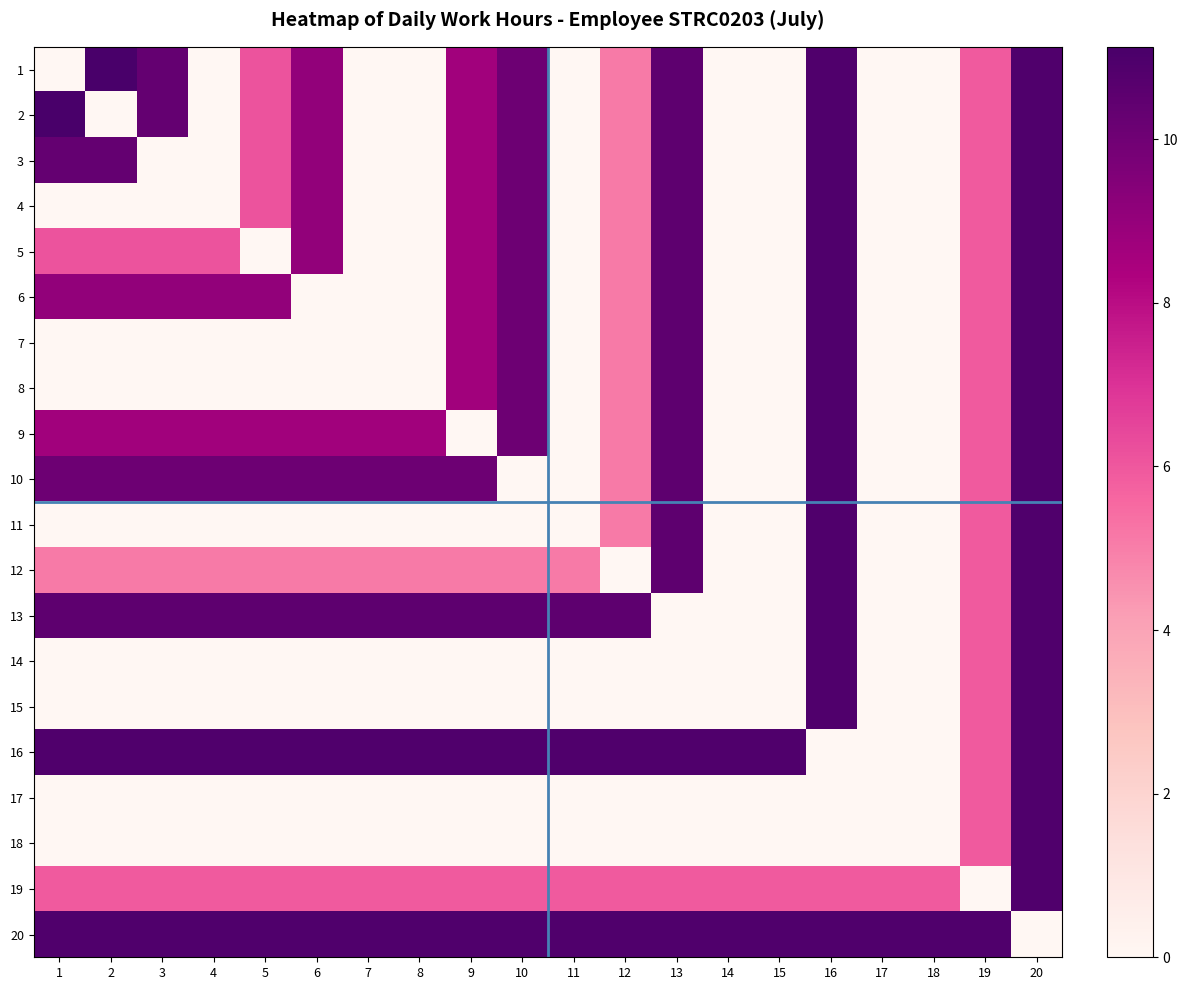

Reading right to left, what are all the values shown in this chart?

1: 20=10.9	19=5.9	18=0.0	17=0.0	16=10.9	15=0.0	14=0.0	13=10.5	12=5.1	11=0.0	10=10.1	9=8.7	8=0.0	7=0.0	6=9.1	5=6.1	4=0.0	3=10.3	2=11.1	1=0.0
2: 20=10.9	19=5.9	18=0.0	17=0.0	16=10.9	15=0.0	14=0.0	13=10.5	12=5.1	11=0.0	10=10.1	9=8.7	8=0.0	7=0.0	6=9.1	5=6.1	4=0.0	3=10.3	2=0.0	1=11.1
3: 20=10.9	19=5.9	18=0.0	17=0.0	16=10.9	15=0.0	14=0.0	13=10.5	12=5.1	11=0.0	10=10.1	9=8.7	8=0.0	7=0.0	6=9.1	5=6.1	4=0.0	3=0.0	2=10.3	1=10.3
4: 20=10.9	19=5.9	18=0.0	17=0.0	16=10.9	15=0.0	14=0.0	13=10.5	12=5.1	11=0.0	10=10.1	9=8.7	8=0.0	7=0.0	6=9.1	5=6.1	4=0.0	3=0.0	2=0.0	1=0.0
5: 20=10.9	19=5.9	18=0.0	17=0.0	16=10.9	15=0.0	14=0.0	13=10.5	12=5.1	11=0.0	10=10.1	9=8.7	8=0.0	7=0.0	6=9.1	5=0.0	4=6.1	3=6.1	2=6.1	1=6.1
6: 20=10.9	19=5.9	18=0.0	17=0.0	16=10.9	15=0.0	14=0.0	13=10.5	12=5.1	11=0.0	10=10.1	9=8.7	8=0.0	7=0.0	6=0.0	5=9.1	4=9.1	3=9.1	2=9.1	1=9.1
7: 20=10.9	19=5.9	18=0.0	17=0.0	16=10.9	15=0.0	14=0.0	13=10.5	12=5.1	11=0.0	10=10.1	9=8.7	8=0.0	7=0.0	6=0.0	5=0.0	4=0.0	3=0.0	2=0.0	1=0.0
8: 20=10.9	19=5.9	18=0.0	17=0.0	16=10.9	15=0.0	14=0.0	13=10.5	12=5.1	11=0.0	10=10.1	9=8.7	8=0.0	7=0.0	6=0.0	5=0.0	4=0.0	3=0.0	2=0.0	1=0.0
9: 20=10.9	19=5.9	18=0.0	17=0.0	16=10.9	15=0.0	14=0.0	13=10.5	12=5.1	11=0.0	10=10.1	9=0.0	8=8.7	7=8.7	6=8.7	5=8.7	4=8.7	3=8.7	2=8.7	1=8.7
10: 20=10.9	19=5.9	18=0.0	17=0.0	16=10.9	15=0.0	14=0.0	13=10.5	12=5.1	11=0.0	10=0.0	9=10.1	8=10.1	7=10.1	6=10.1	5=10.1	4=10.1	3=10.1	2=10.1	1=10.1
11: 20=10.9	19=5.9	18=0.0	17=0.0	16=10.9	15=0.0	14=0.0	13=10.5	12=5.1	11=0.0	10=0.0	9=0.0	8=0.0	7=0.0	6=0.0	5=0.0	4=0.0	3=0.0	2=0.0	1=0.0
12: 20=10.9	19=5.9	18=0.0	17=0.0	16=10.9	15=0.0	14=0.0	13=10.5	12=0.0	11=5.1	10=5.1	9=5.1	8=5.1	7=5.1	6=5.1	5=5.1	4=5.1	3=5.1	2=5.1	1=5.1
13: 20=10.9	19=5.9	18=0.0	17=0.0	16=10.9	15=0.0	14=0.0	13=0.0	12=10.5	11=10.5	10=10.5	9=10.5	8=10.5	7=10.5	6=10.5	5=10.5	4=10.5	3=10.5	2=10.5	1=10.5
14: 20=10.9	19=5.9	18=0.0	17=0.0	16=10.9	15=0.0	14=0.0	13=0.0	12=0.0	11=0.0	10=0.0	9=0.0	8=0.0	7=0.0	6=0.0	5=0.0	4=0.0	3=0.0	2=0.0	1=0.0
15: 20=10.9	19=5.9	18=0.0	17=0.0	16=10.9	15=0.0	14=0.0	13=0.0	12=0.0	11=0.0	10=0.0	9=0.0	8=0.0	7=0.0	6=0.0	5=0.0	4=0.0	3=0.0	2=0.0	1=0.0
16: 20=10.9	19=5.9	18=0.0	17=0.0	16=0.0	15=10.9	14=10.9	13=10.9	12=10.9	11=10.9	10=10.9	9=10.9	8=10.9	7=10.9	6=10.9	5=10.9	4=10.9	3=10.9	2=10.9	1=10.9
17: 20=10.9	19=5.9	18=0.0	17=0.0	16=0.0	15=0.0	14=0.0	13=0.0	12=0.0	11=0.0	10=0.0	9=0.0	8=0.0	7=0.0	6=0.0	5=0.0	4=0.0	3=0.0	2=0.0	1=0.0
18: 20=10.9	19=5.9	18=0.0	17=0.0	16=0.0	15=0.0	14=0.0	13=0.0	12=0.0	11=0.0	10=0.0	9=0.0	8=0.0	7=0.0	6=0.0	5=0.0	4=0.0	3=0.0	2=0.0	1=0.0
19: 20=10.9	19=0.0	18=5.9	17=5.9	16=5.9	15=5.9	14=5.9	13=5.9	12=5.9	11=5.9	10=5.9	9=5.9	8=5.9	7=5.9	6=5.9	5=5.9	4=5.9	3=5.9	2=5.9	1=5.9
20: 20=0.0	19=10.9	18=10.9	17=10.9	16=10.9	15=10.9	14=10.9	13=10.9	12=10.9	11=10.9	10=10.9	9=10.9	8=10.9	7=10.9	6=10.9	5=10.9	4=10.9	3=10.9	2=10.9	1=10.9